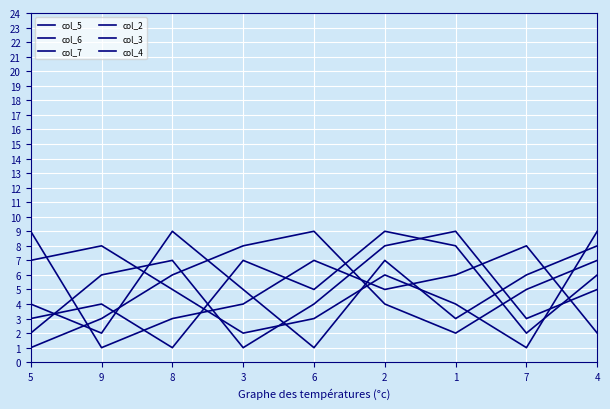

What is the label of the 3rd point from the right?

1